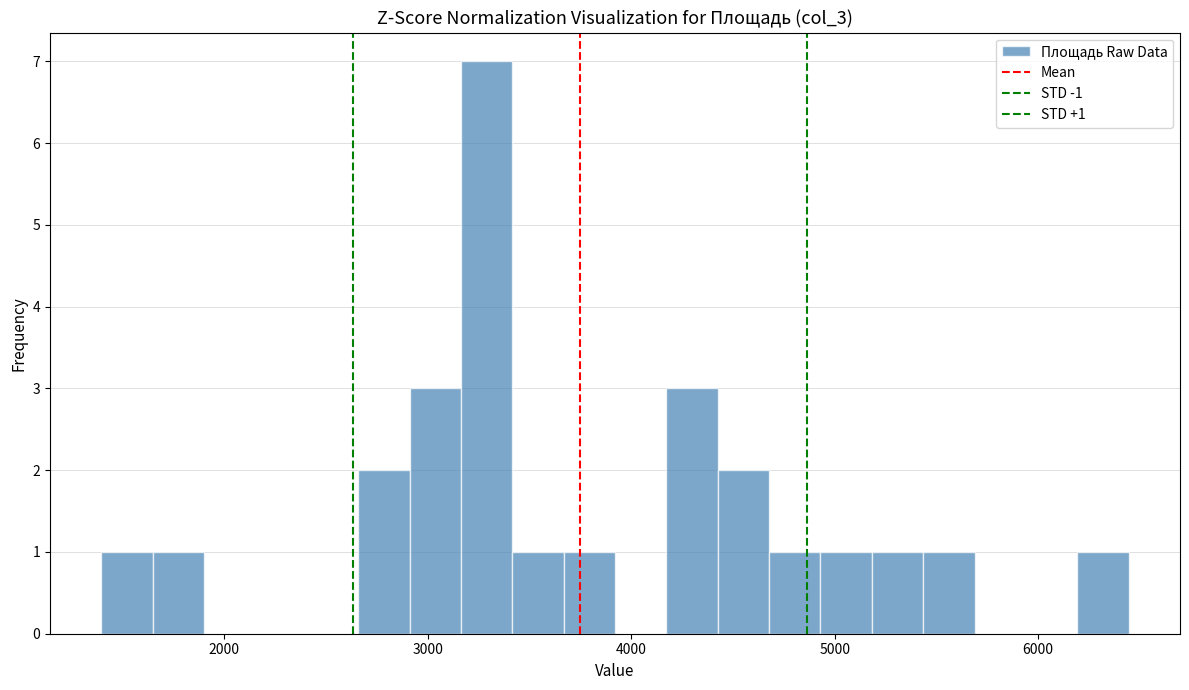

Around what value on the x-axis is the tallest bar? Give the approximate position of its centre, as read against the axis.

3300